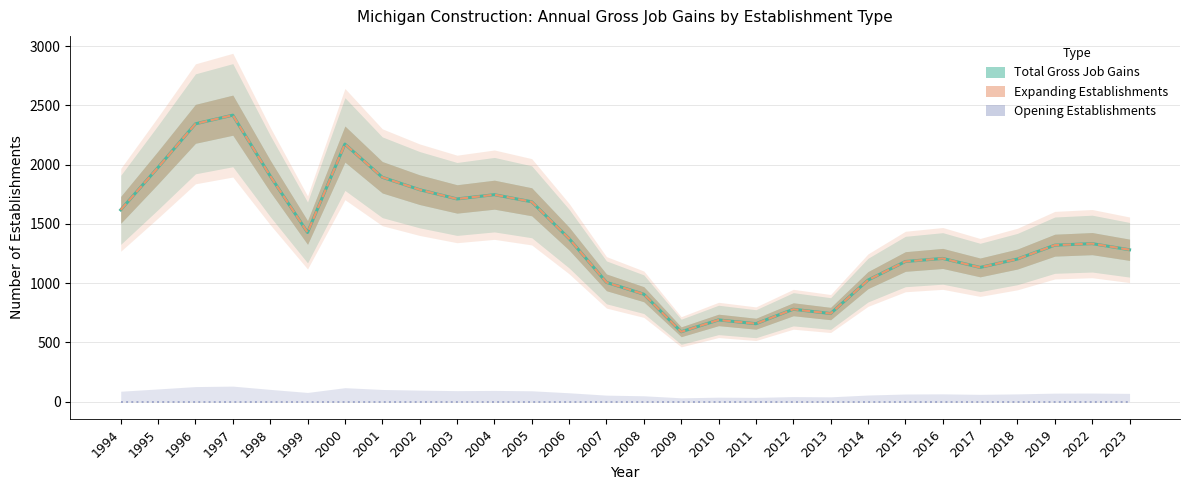

Reading left to right, transcribe all the data shown in this chart.

Total Gross Job Gains: 1994=1618	1995=1976	1996=2344	1997=2417	1998=1904	1999=1427	2000=2173	2001=1893	2002=1788	2003=1710	2004=1746	2005=1686	2006=1375	2007=1006	2008=906	2009=589	2010=689	2011=657	2012=779	2013=743	2014=1025	2015=1182	2016=1208	2017=1132	2018=1203	2019=1320	2022=1333	2023=1281
Expanding Establishments: 1994=1618	1995=1976	1996=2344	1997=2417	1998=1904	1999=1427	2000=2173	2001=1893	2002=1788	2003=1710	2004=1746	2005=1686	2006=1375	2007=1006	2008=906	2009=589	2010=689	2011=657	2012=779	2013=743	2014=1025	2015=1182	2016=1208	2017=1132	2018=1203	2019=1320	2022=1333	2023=1281
Opening Establishments: 1994=0	1995=0	1996=0	1997=0	1998=0	1999=0	2000=0	2001=0	2002=0	2003=0	2004=0	2005=0	2006=0	2007=0	2008=0	2009=0	2010=0	2011=0	2012=0	2013=0	2014=0	2015=0	2016=0	2017=0	2018=0	2019=0	2022=0	2023=0